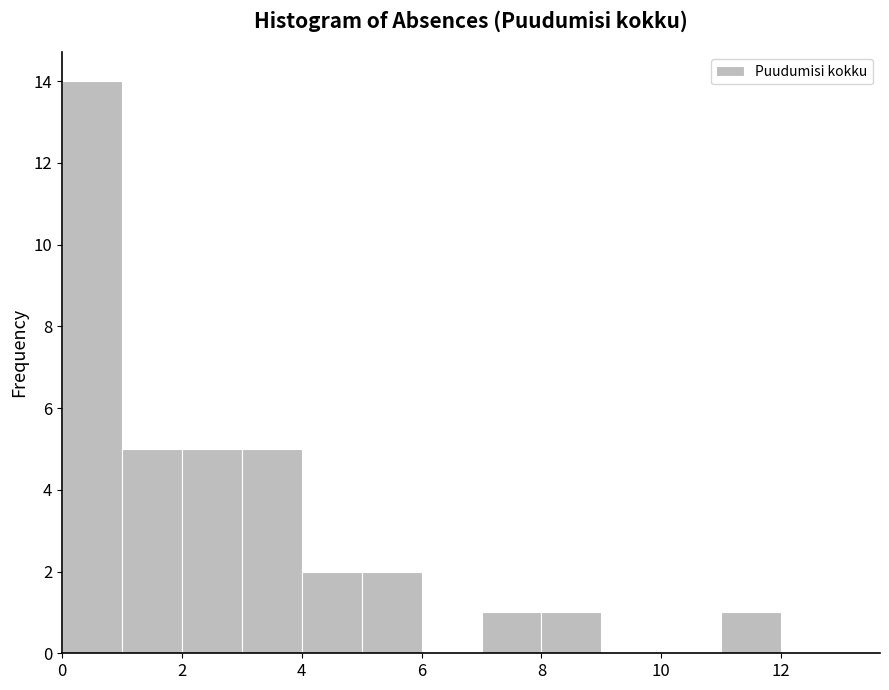

Reading left to right, transcribe this chart: for each bar, give the range it covers on the x-axis and its height. The values are not printed on the chart, so give them approximately, as read against the axis.

0 to 1: 14
1 to 2: 5
2 to 3: 5
3 to 4: 5
4 to 5: 2
5 to 6: 2
6 to 7: 0
7 to 8: 1
8 to 9: 1
9 to 10: 0
10 to 11: 0
11 to 12: 1
12 to 13: 0